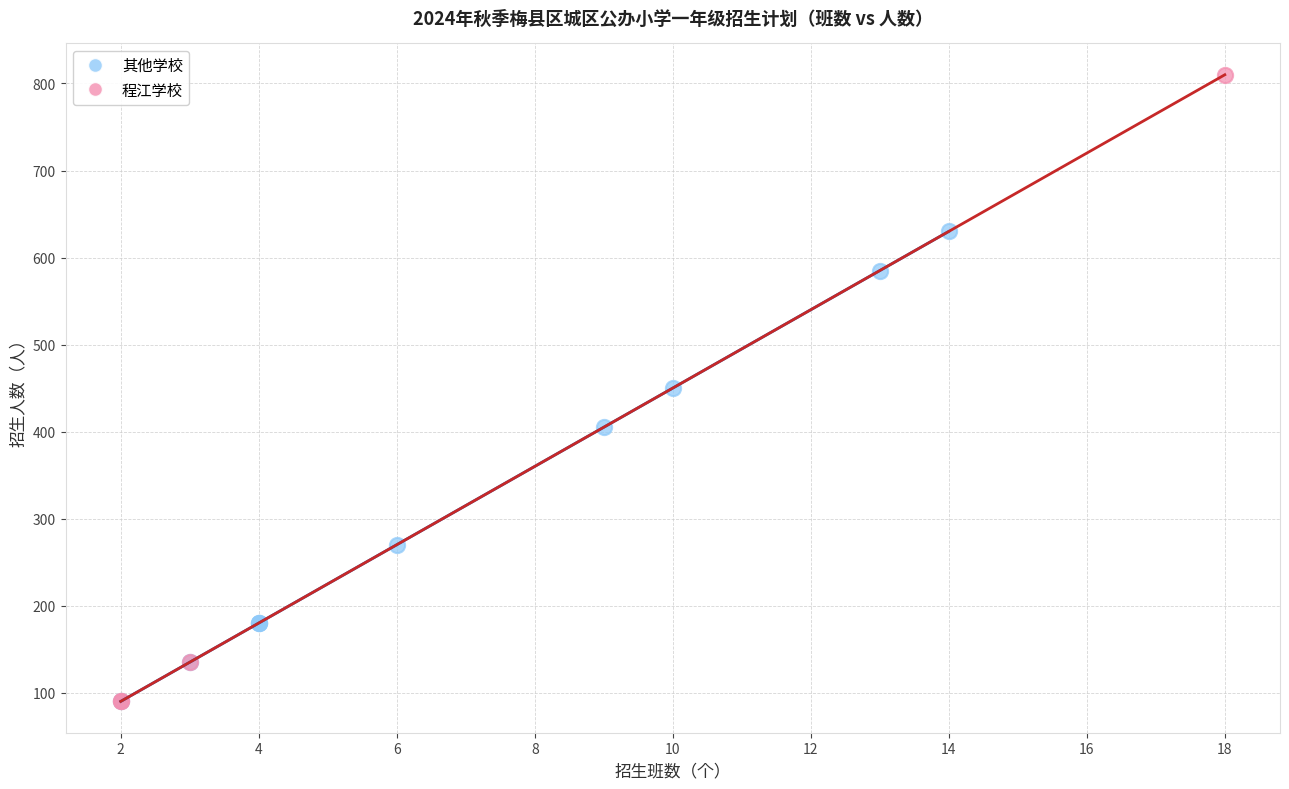

Which series has the widest spread of Y values?

程江学校